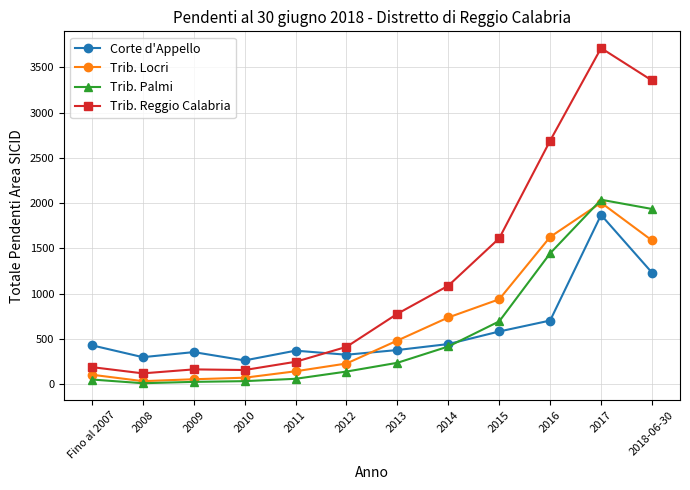

What position from the right is 2015?

4